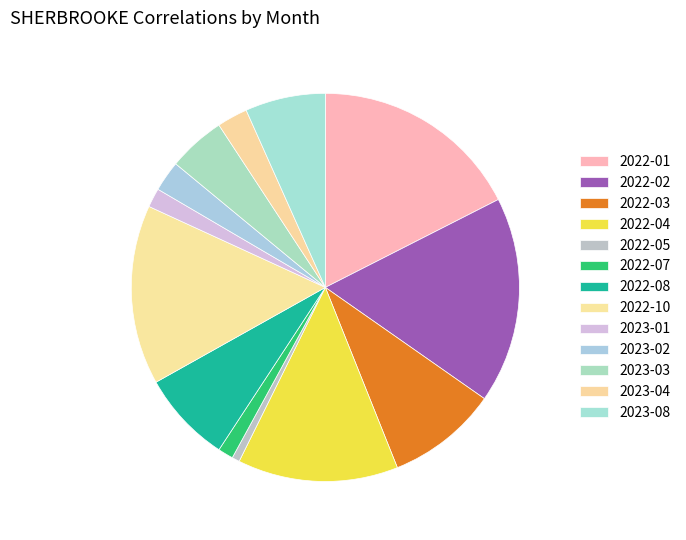

To the nearest percent, what portion does 2022-05 represent?

1%